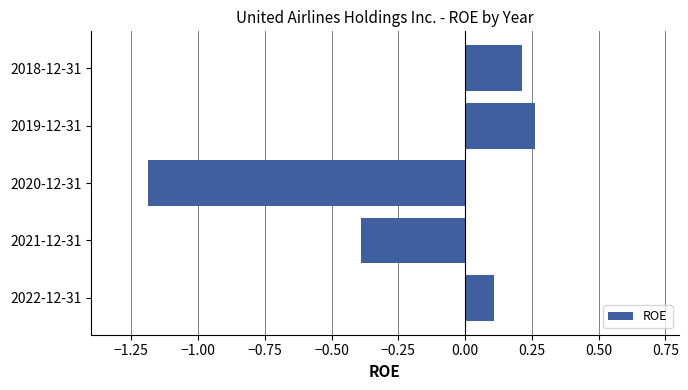

What is the difference between the maximum and minimum values?

1.4